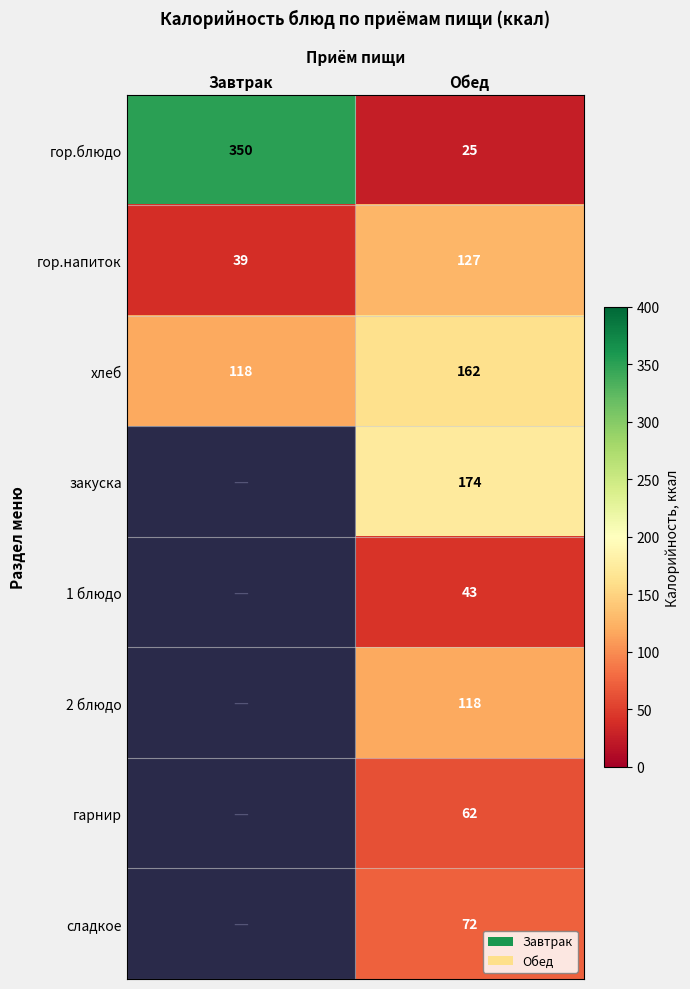

Is the value of гор.напиток at Обед greater than the value of хлеб at Завтрак?

Yes